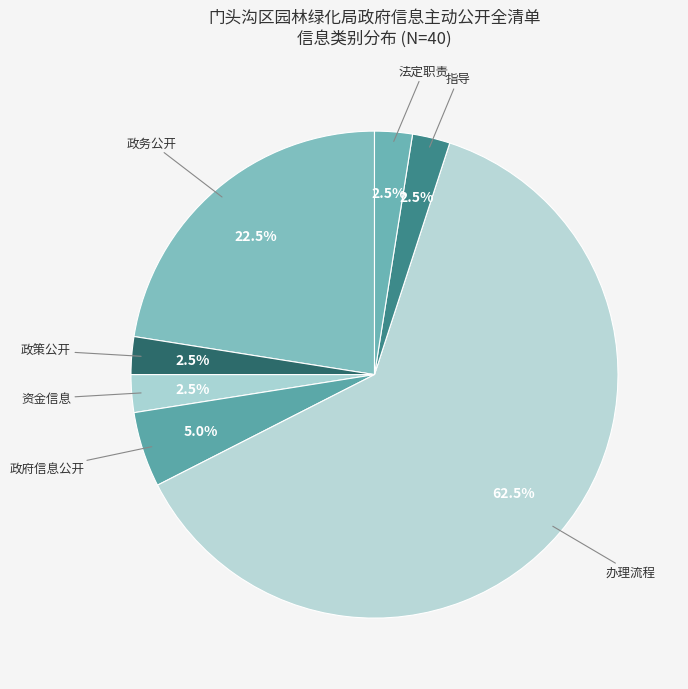

What percentage do 指导 and 办理流程 together represent?

65.0%